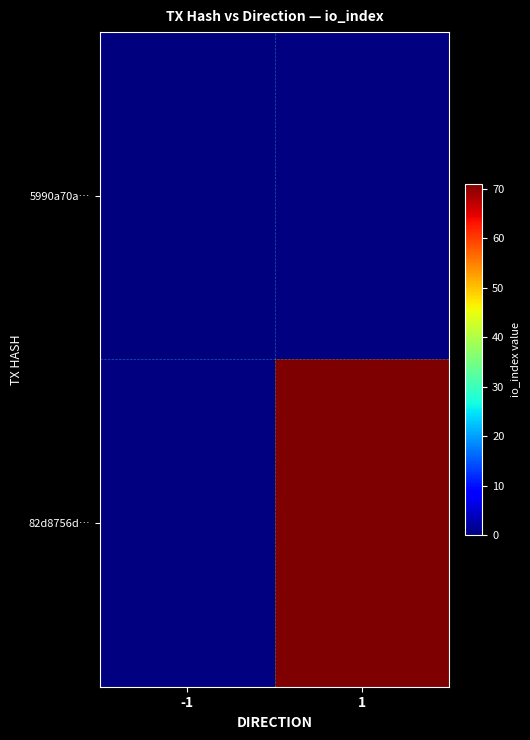

Count the number of data series in this chart.

2